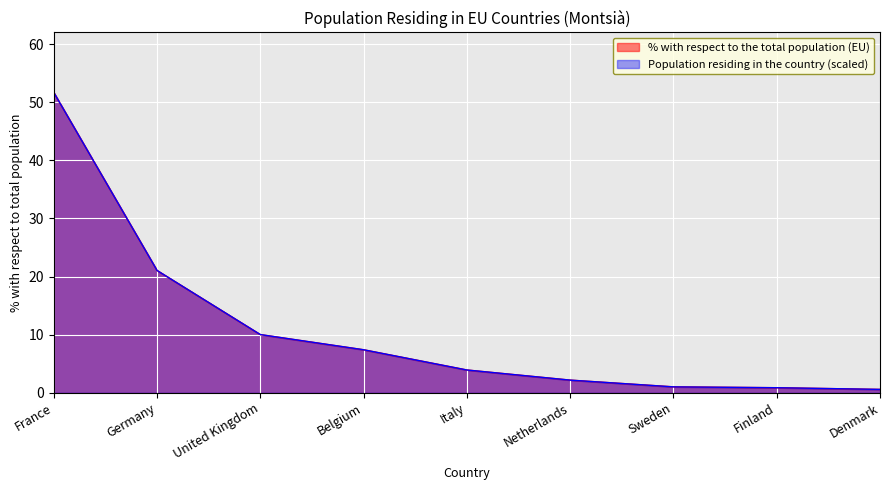

Between Finland and Denmark, which series saw the biggest shift?

Population residing in the country